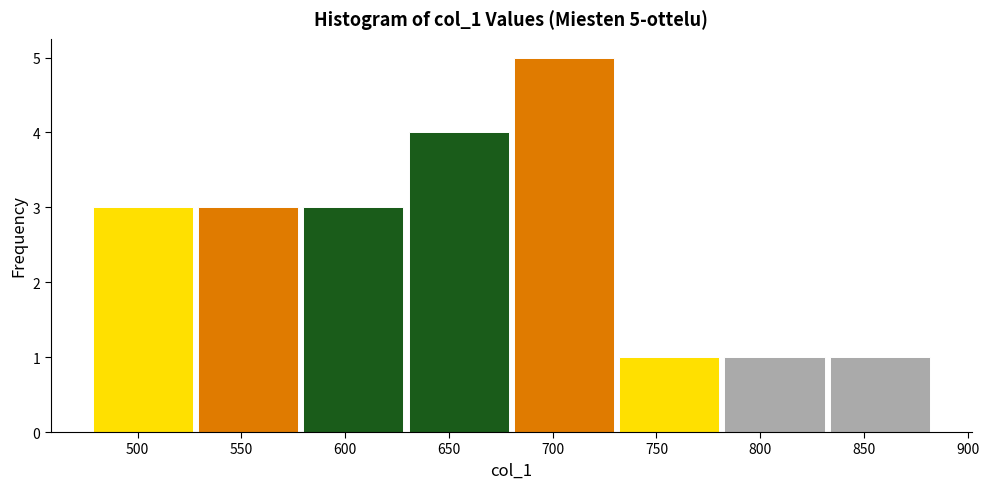

Over which range of the x-axis is the bar tallest?

680 to 730